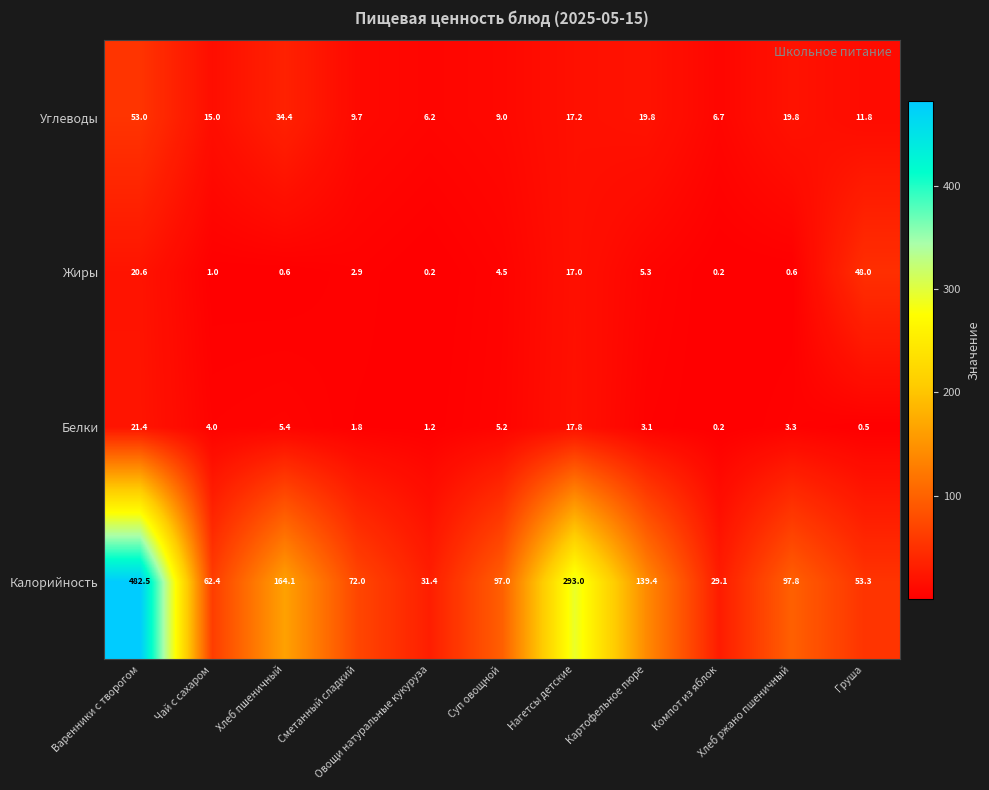

At which category is the sum across all series the highest?

Варенники с творогом